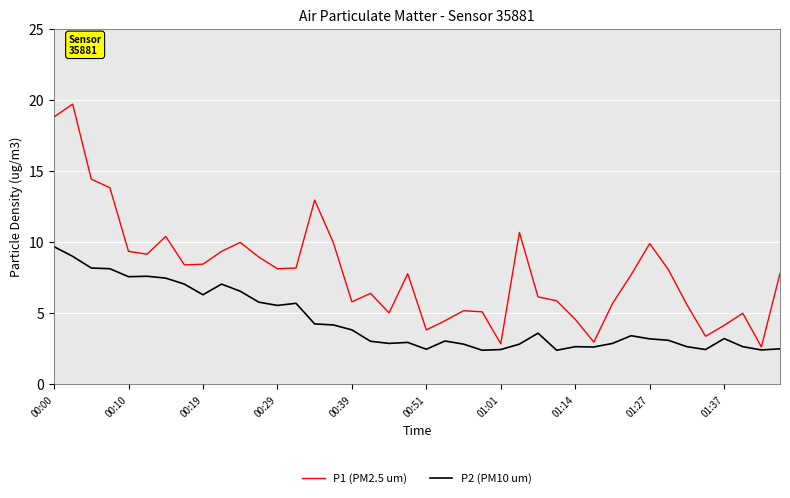

Which series has the largest total across all categories?

P1 (PM2.5 um)